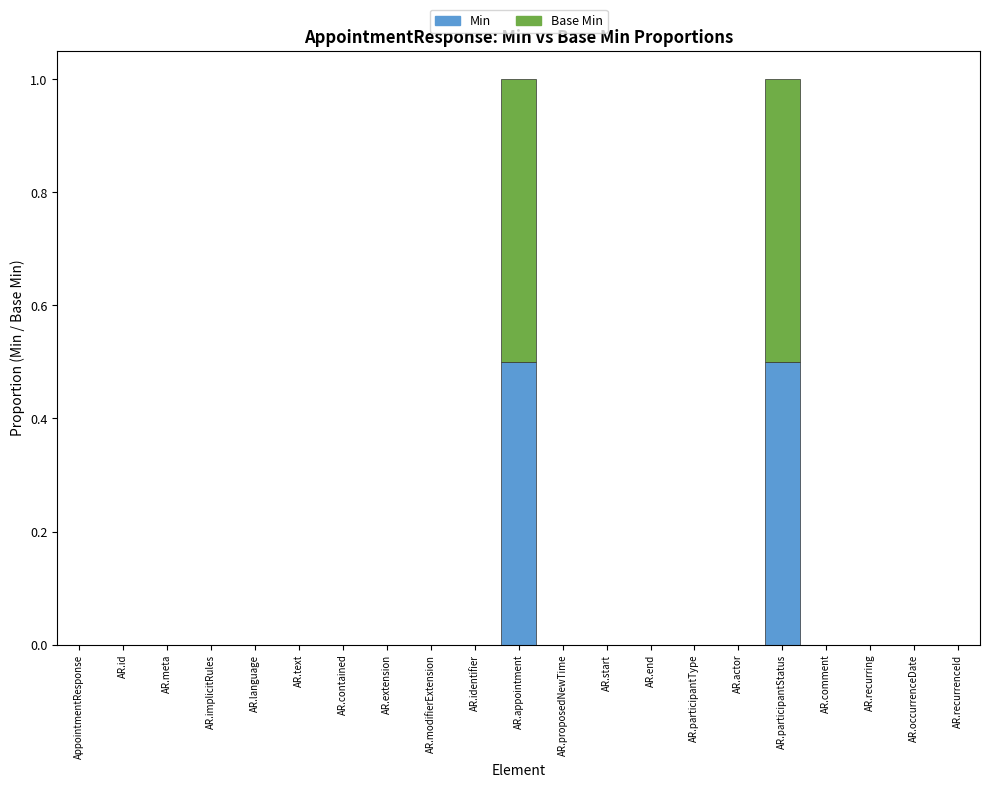

How many series are shown in this chart?

2